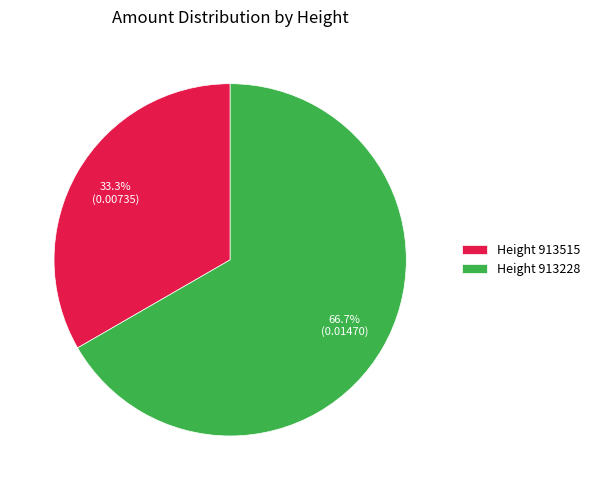

How many slices are in this pie chart?

2